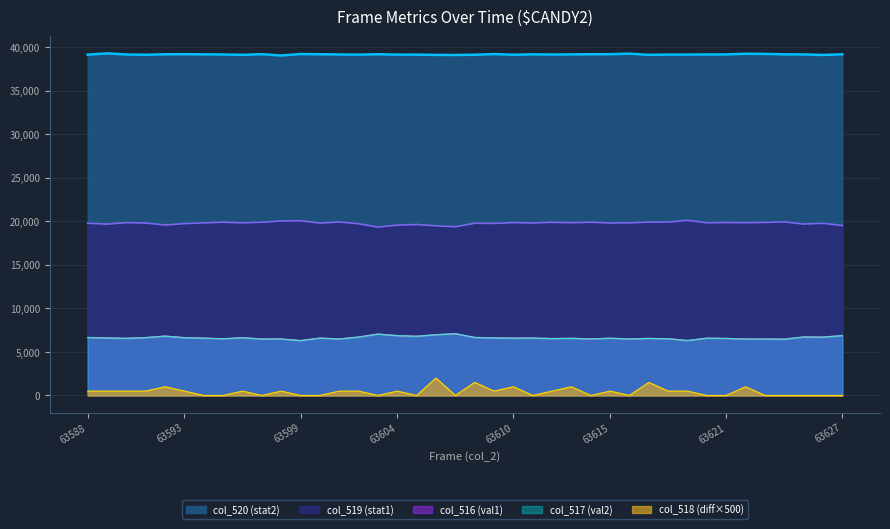

List the series in order of their peak value, highest first.

col_520 (stat2), col_519 (stat1), col_516 (val1), col_517 (val2), col_518 (diff)